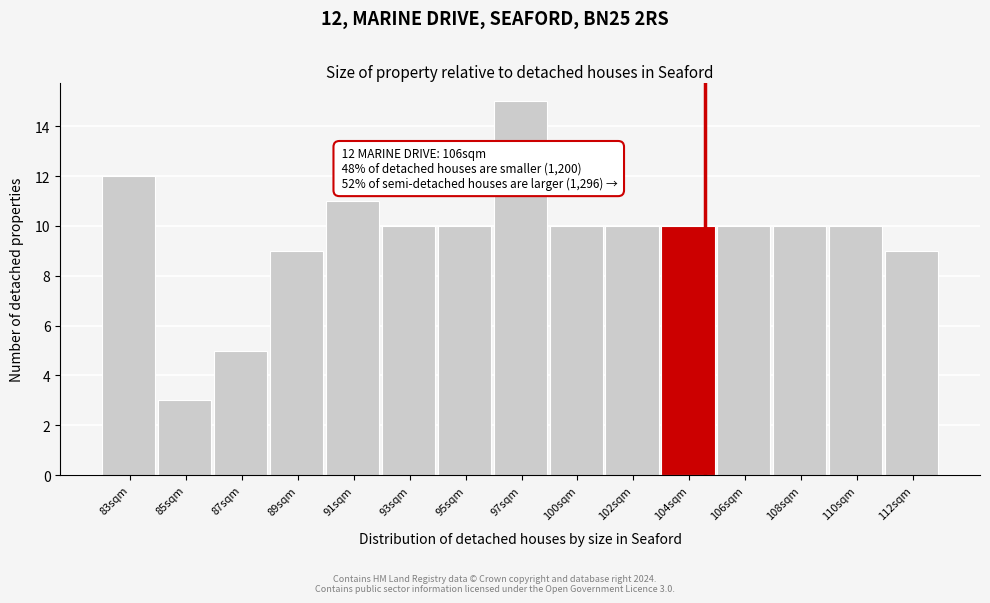

Reading left to right, what are all the values shown in this chart?

83sqm=12	85sqm=3	87sqm=5	89sqm=9	91sqm=11	93sqm=10	95sqm=10	97sqm=15	100sqm=10	102sqm=10	104sqm=10	106sqm=10	108sqm=10	110sqm=10	112sqm=9